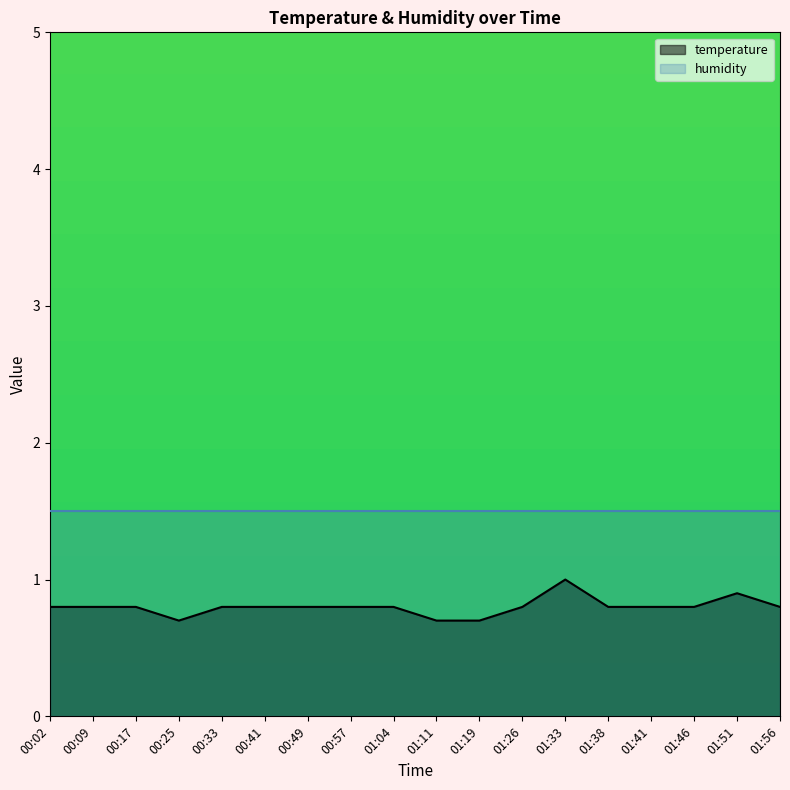

At which label is the value closest to 0?

00:25